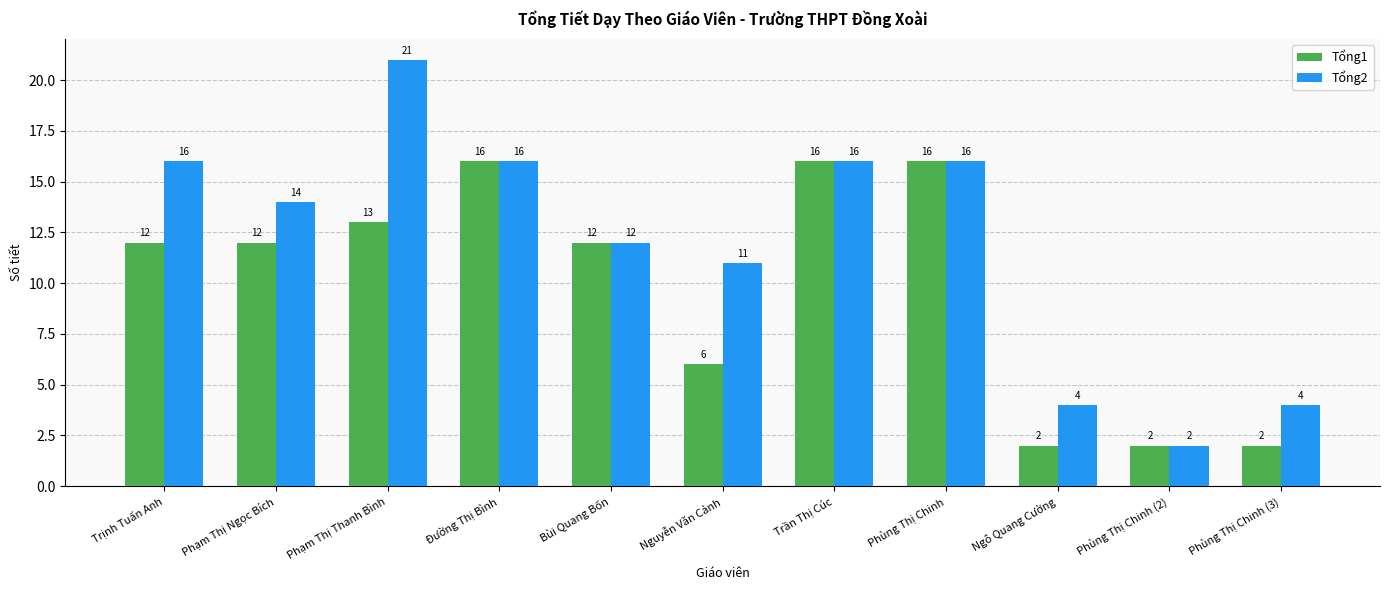

Where does the Tổng2 series first go above 14?

Trịnh Tuấn Anh